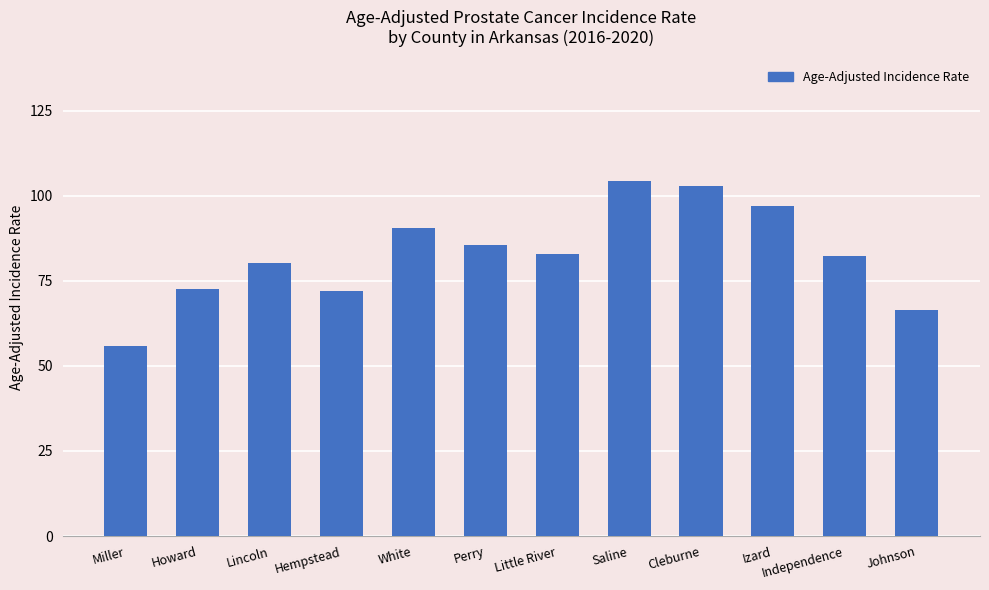

Count the number of data series in this chart.

1